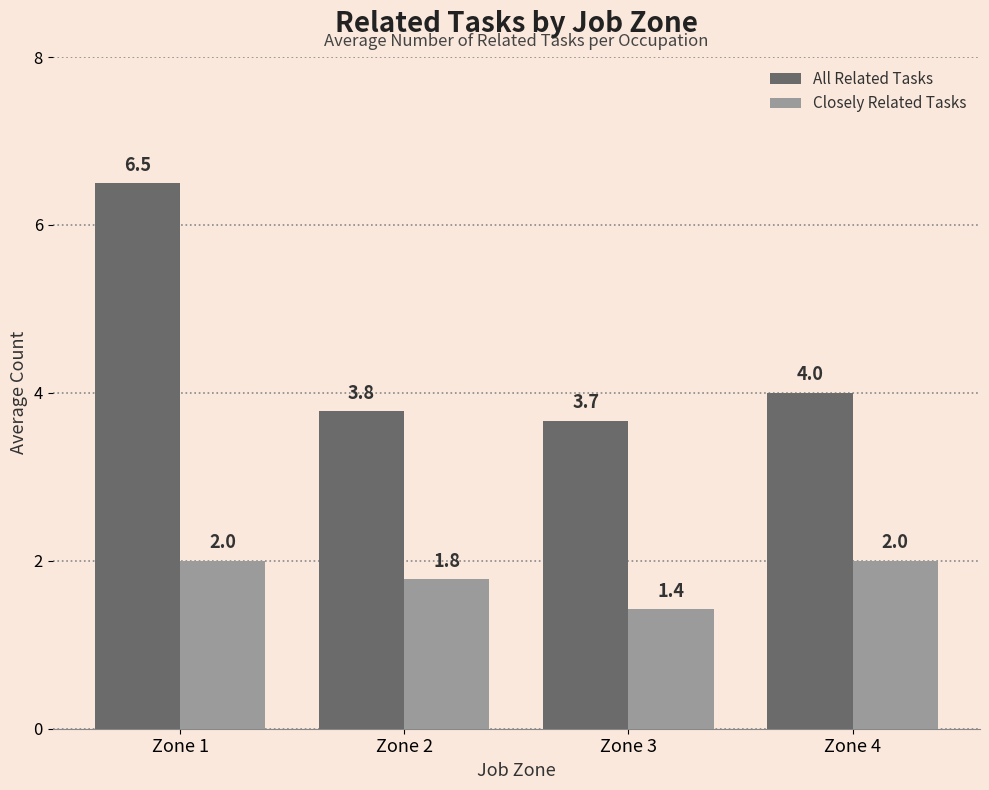

What is the total value across all series at Zone 1?

8.5